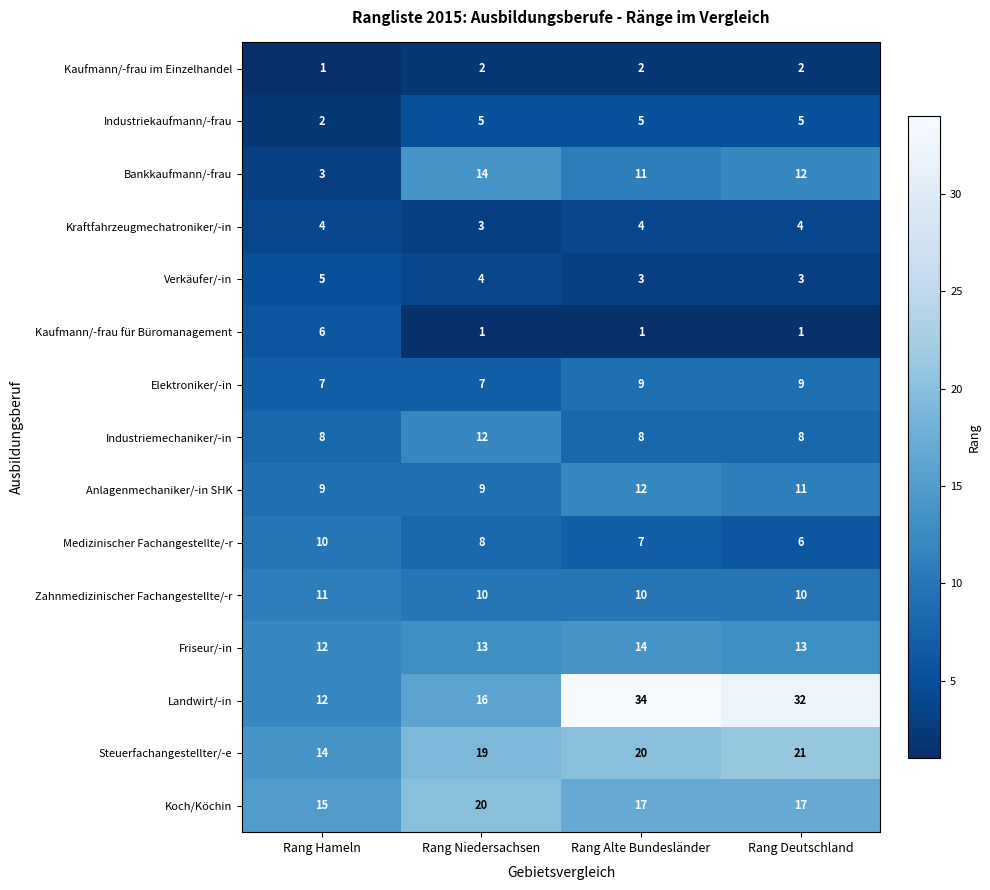

Is it true that Elektroniker/-in equals 7 at Rang Niedersachsen?

True